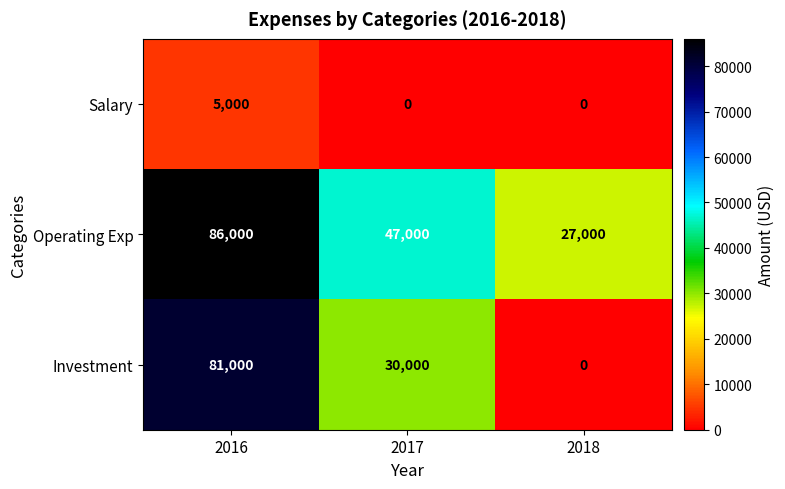

Reading left to right, what are all the values shown in this chart?

Salary: 2016=5000	2017=0	2018=0
Operating Exp: 2016=86000	2017=47000	2018=27000
Investment: 2016=81000	2017=30000	2018=0